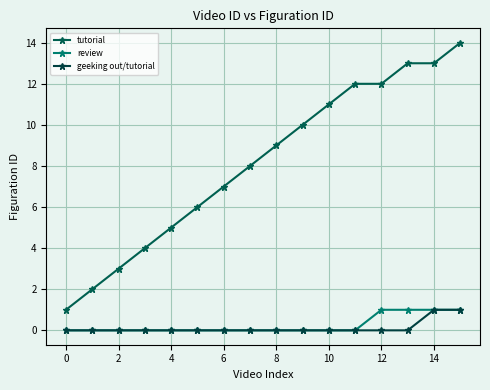

True or false: review has more than 1 interior local peaks.

False